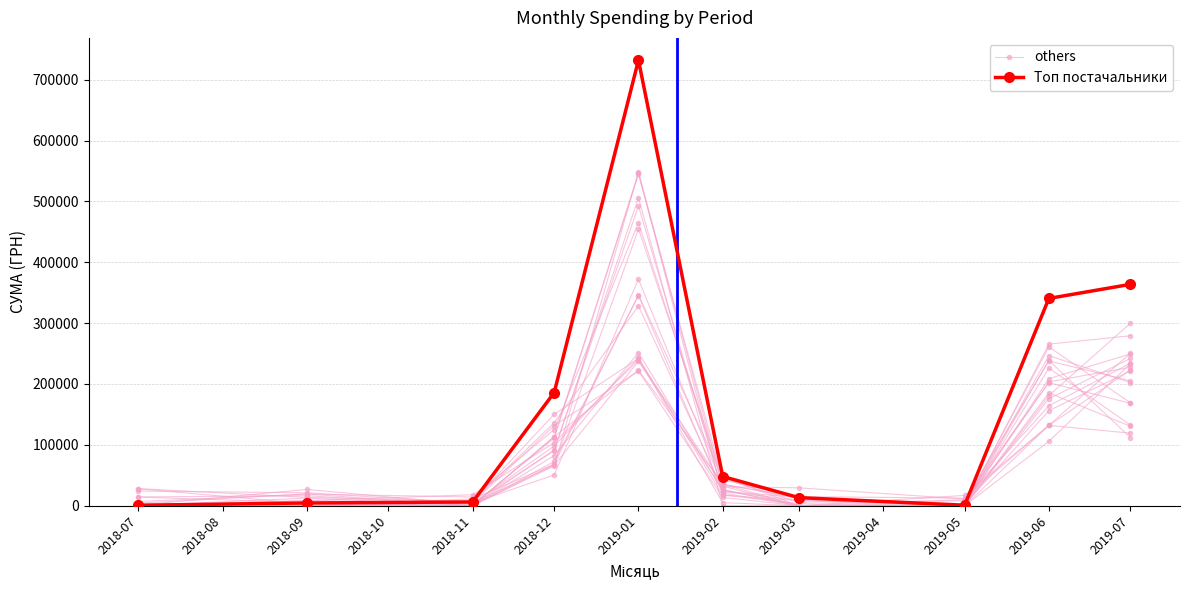

How many values in the Топ постачальники series are below 48029?

5